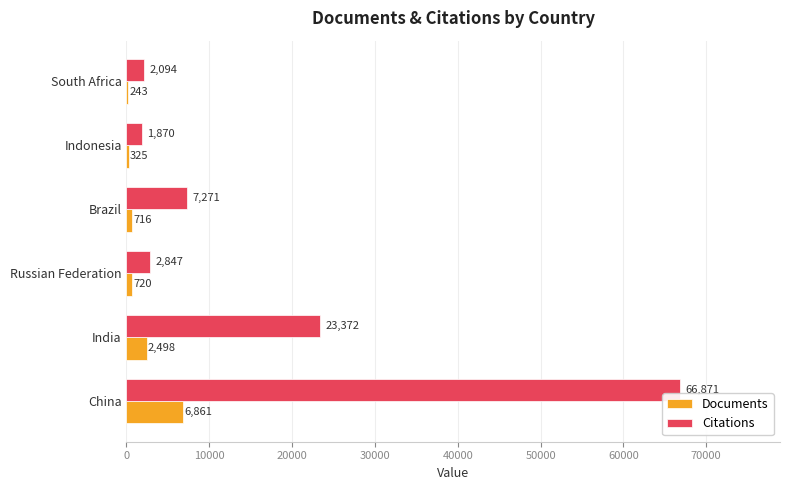

What are all the series names shown in the legend?

Documents, Citations